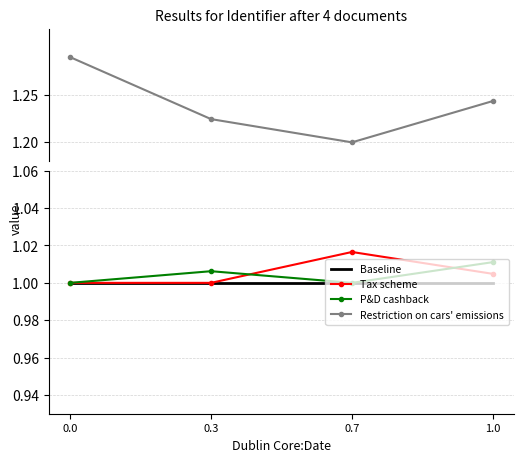

How many distinct data groups are displayed?

4